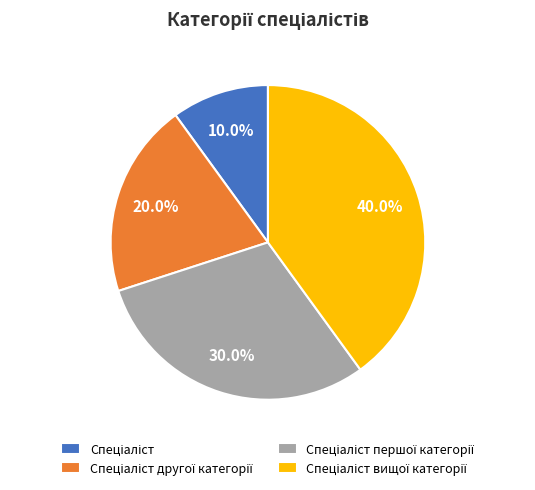

To the nearest percent, what is the difference between the largest and smallest slice percentages?

30%